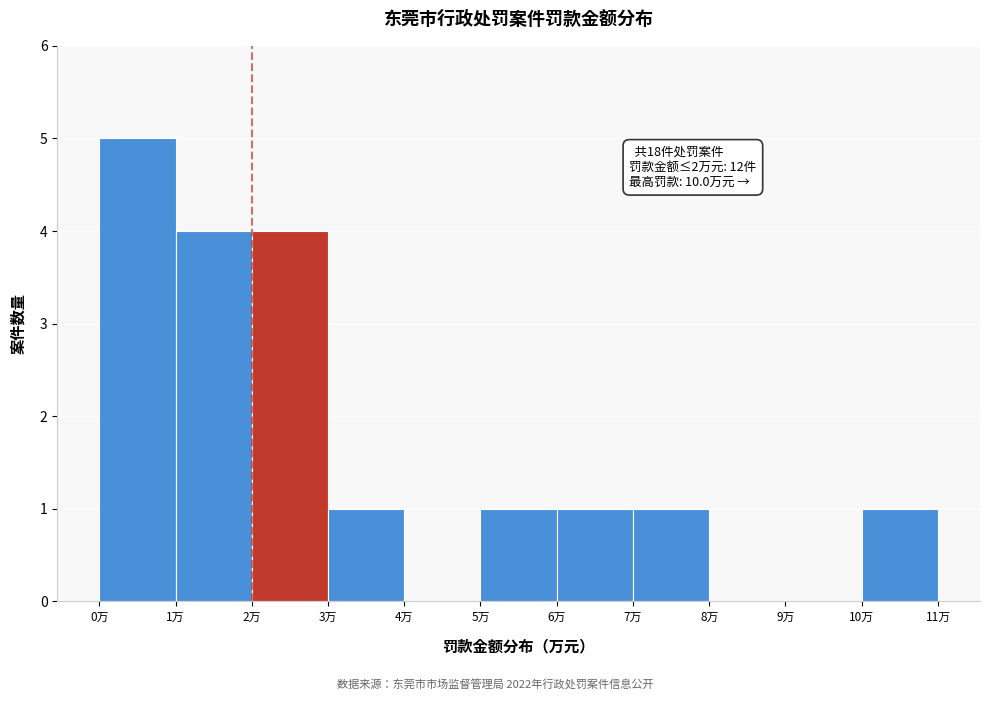

Which range on the x-axis has the tallest bar?

0 to 1